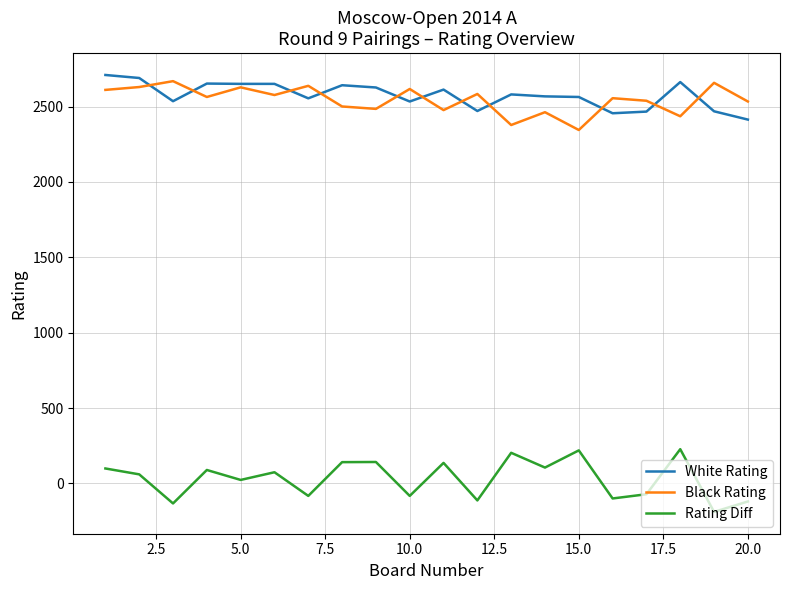

What is the highest value of the White Rating series?

2710